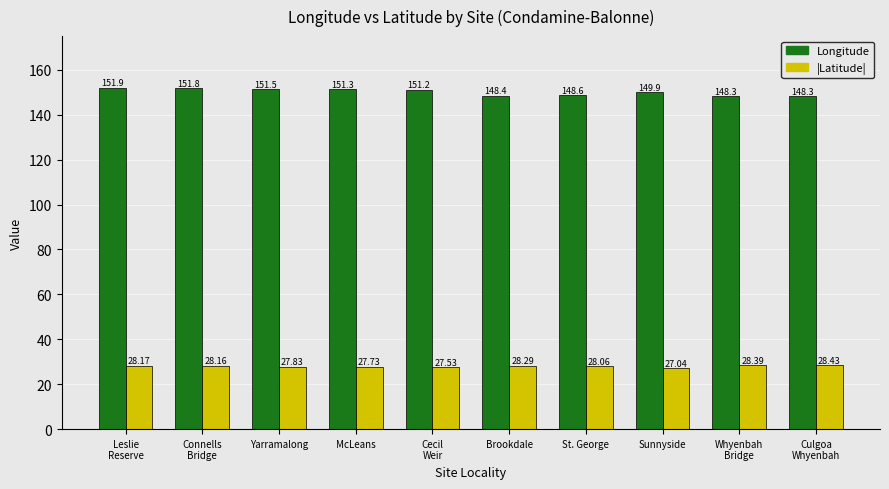

What position from the right is McLeans?

7